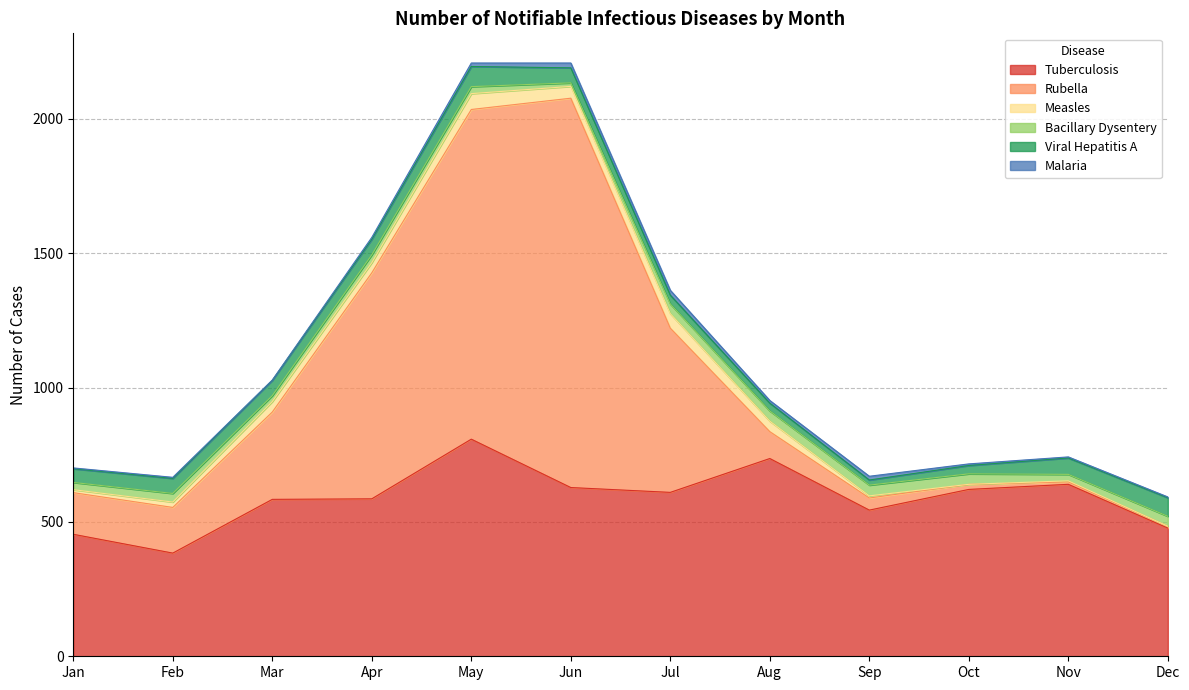

What is the difference between the second highest and second lowest values in the Viral Hepatitis A series?

40